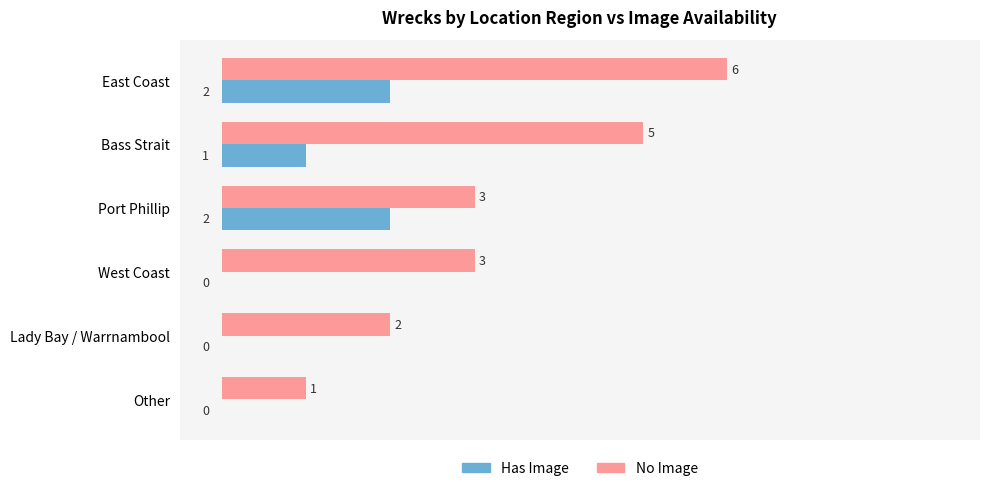

Which series changed the most between Lady Bay / Warrnambool and Other?

No Image